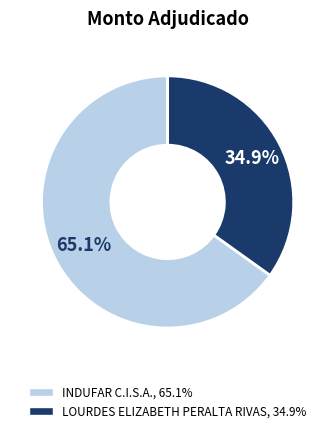

Is there any slice that represents more than half of the pie?

Yes